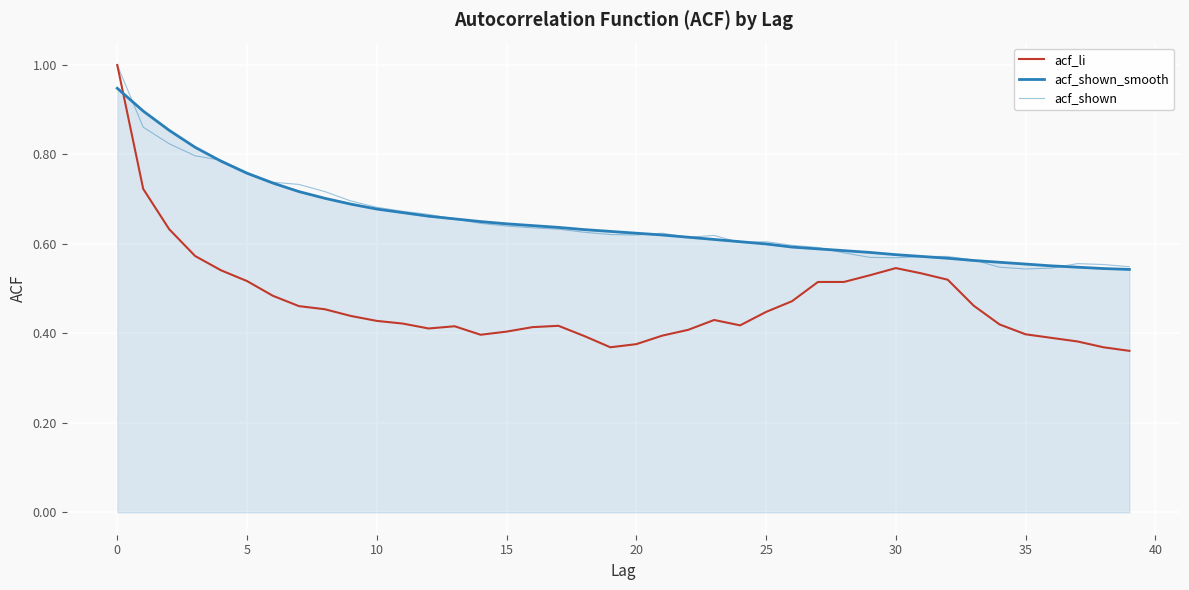

Which series has the largest total across all categories?

acf_shown_smooth